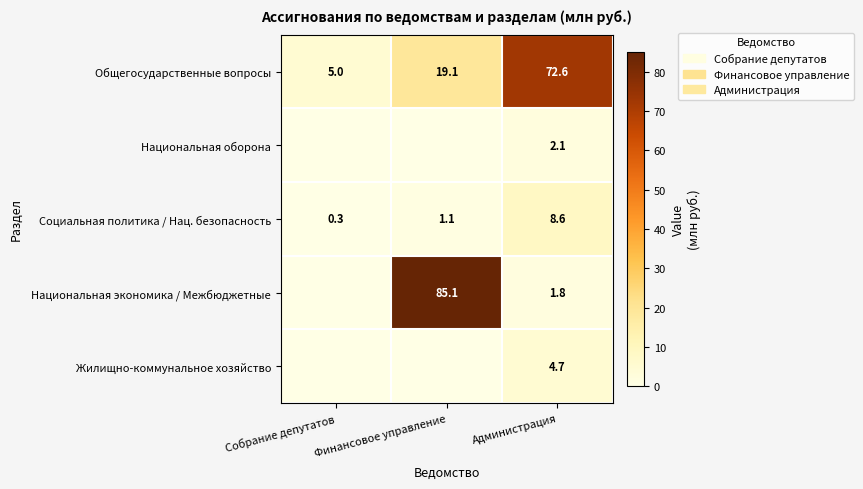

How many data points does each series have?

3